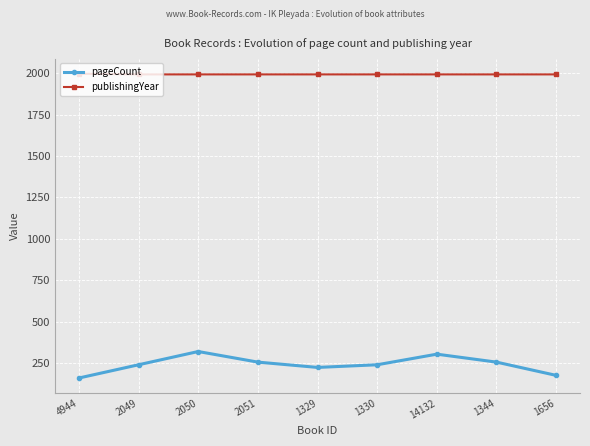

How many lines are shown in the chart?

2